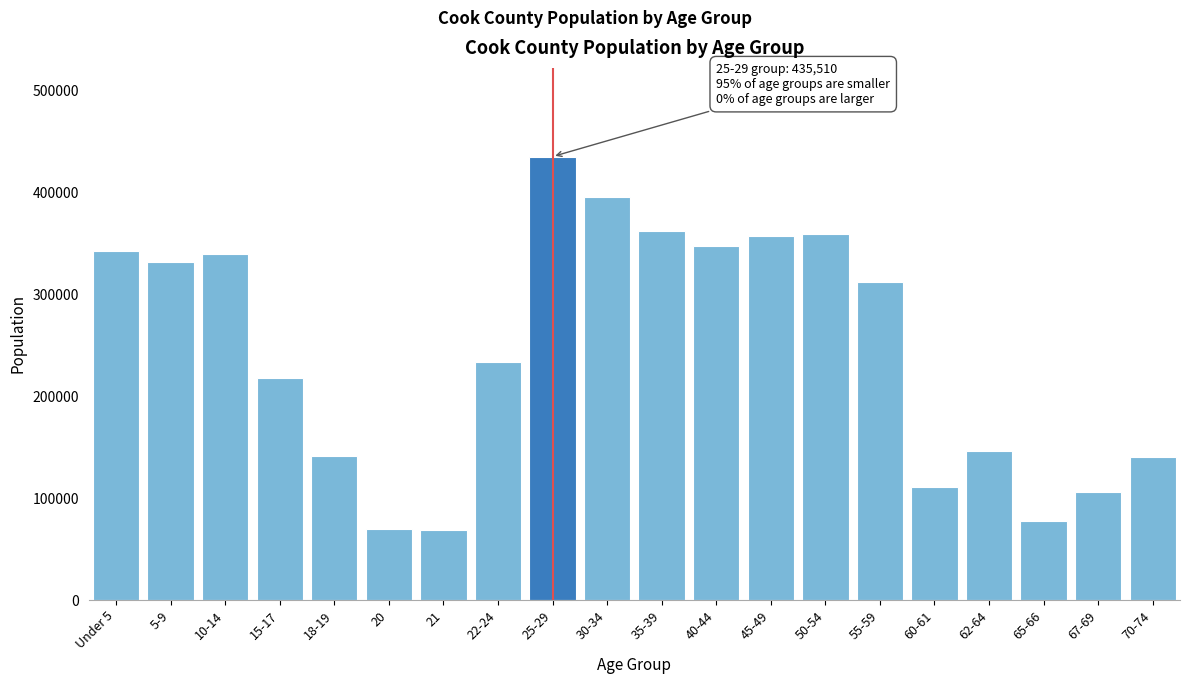

Is it true that the value at 18-19 is 46031?

False